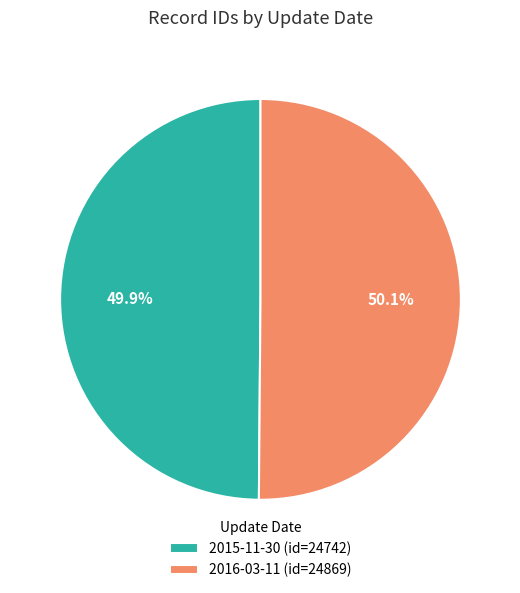

Count the number of slices in the pie.

2